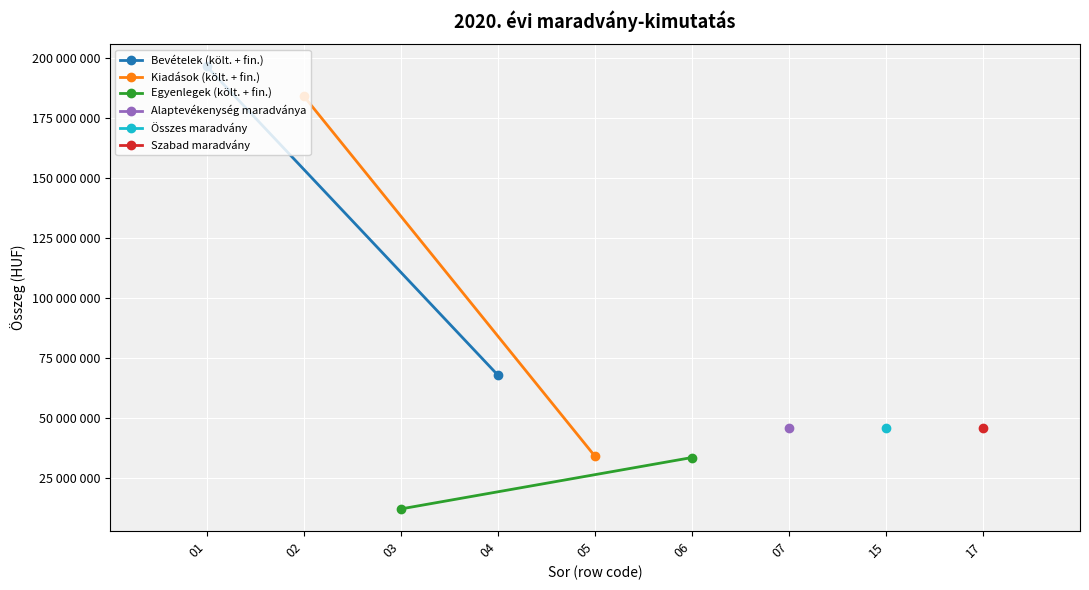

At which category is the sum across all series the highest?

01